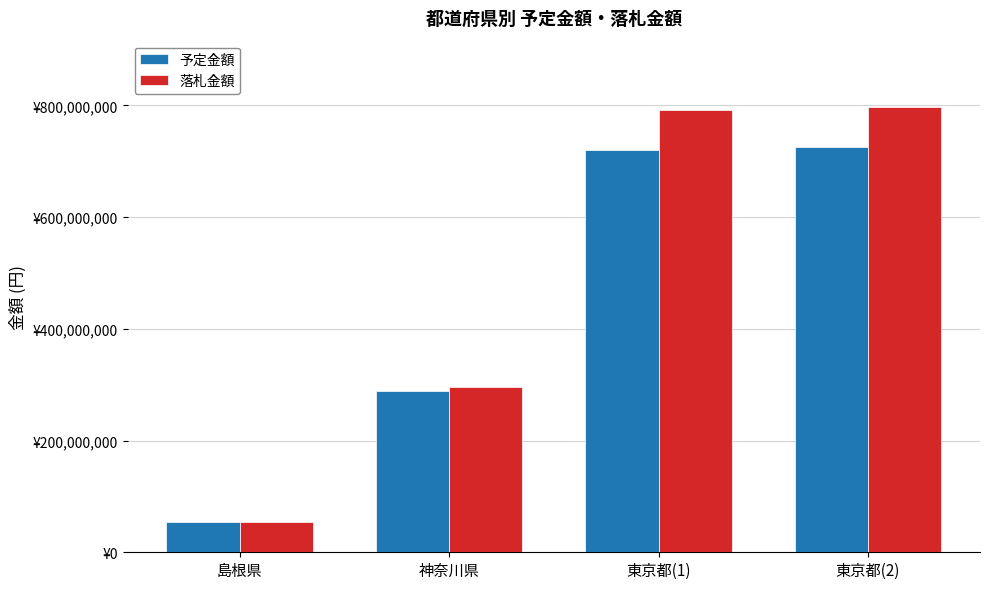

How many data points in 落札金額 are above 790900000?

1